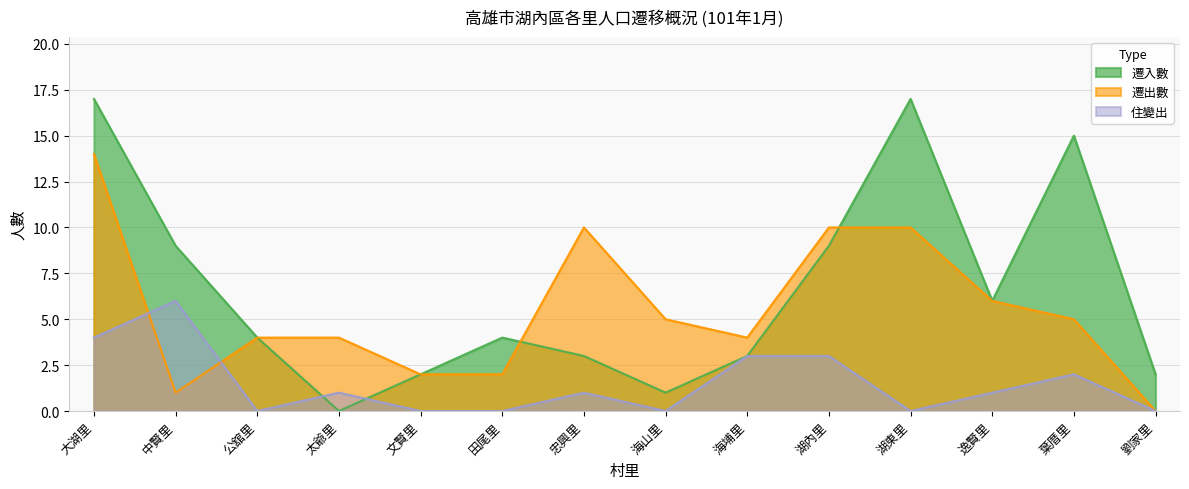

Which series has the largest total across all categories?

遷入數